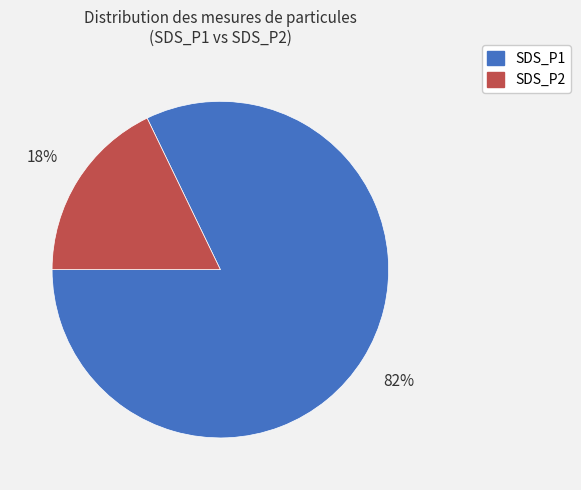

To the nearest percent, what is the difference between the largest and smallest slice percentages?

64%